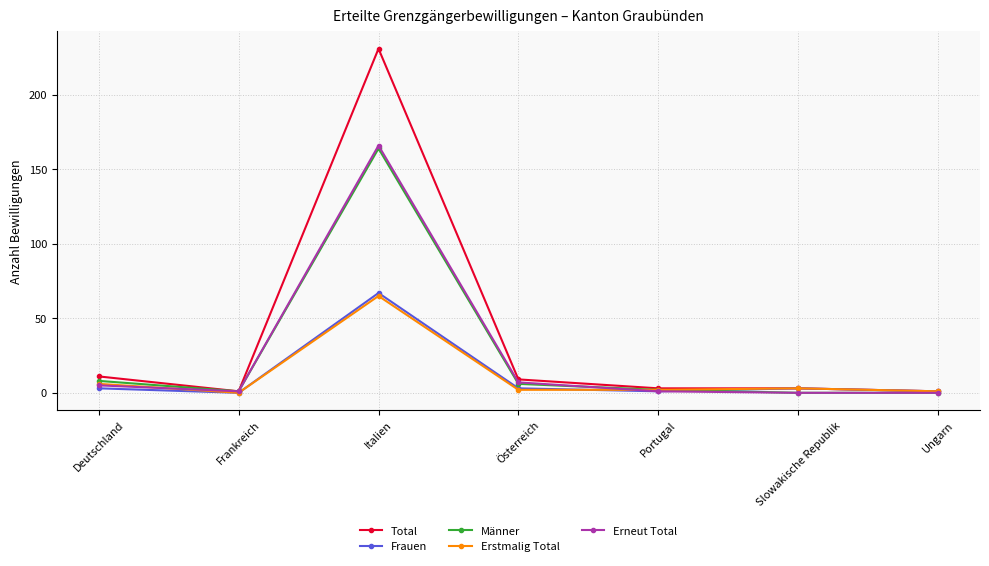

Which series has the widest spread of values?

Total